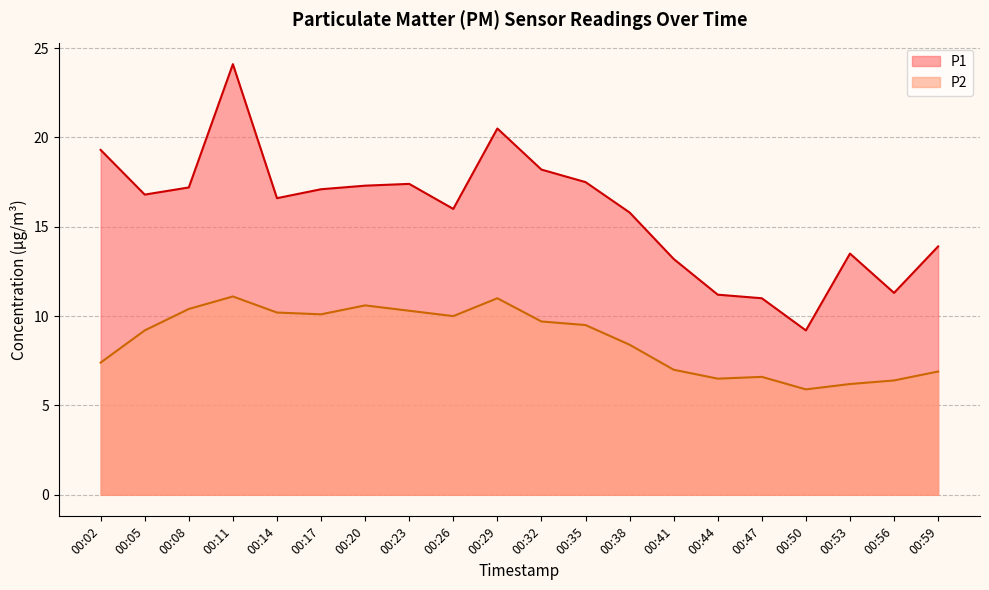

True or false: P2 and P1 intersect in this chart.

False